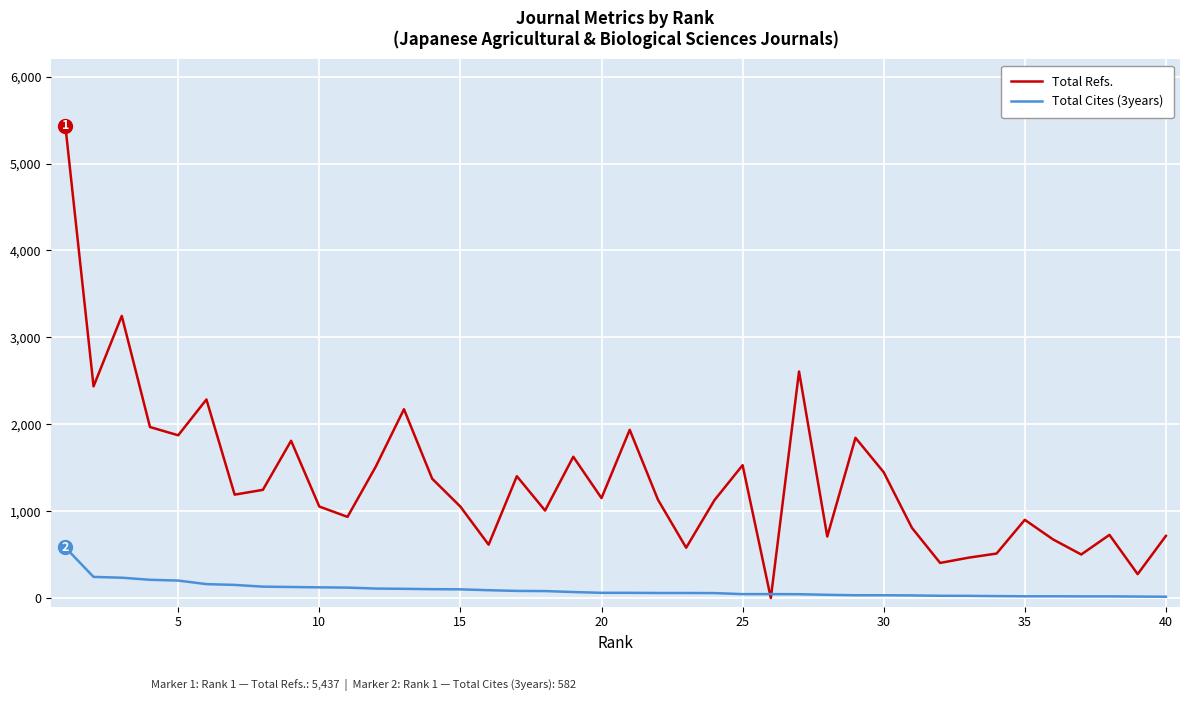

Which series has the largest total across all categories?

Total Refs.